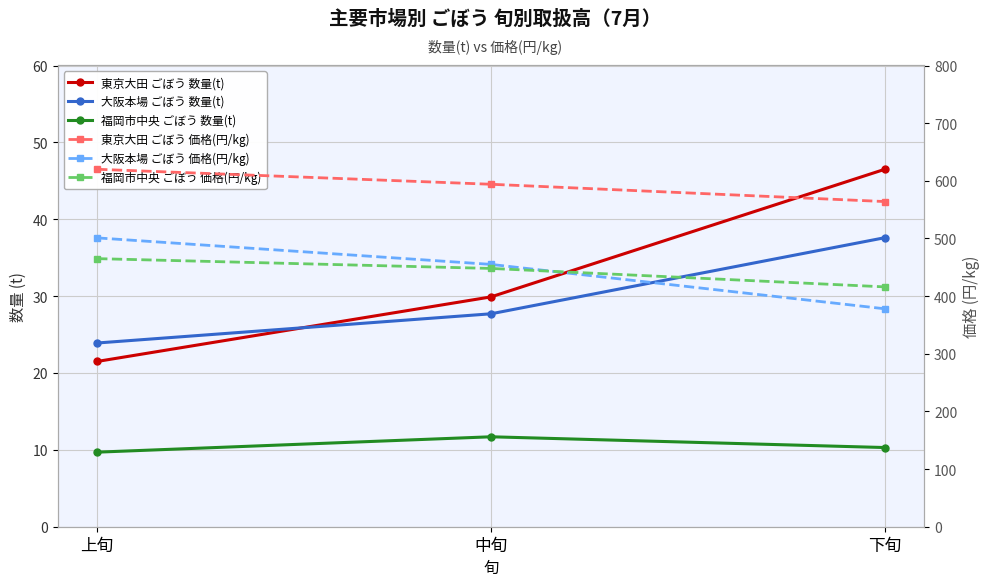

What are all the series names shown in the legend?

東京大田 ごぼう 数量(t), 大阪本場 ごぼう 数量(t), 福岡市中央 ごぼう 数量(t), 東京大田 ごぼう 価格(円/kg), 大阪本場 ごぼう 価格(円/kg), 福岡市中央 ごぼう 価格(円/kg)